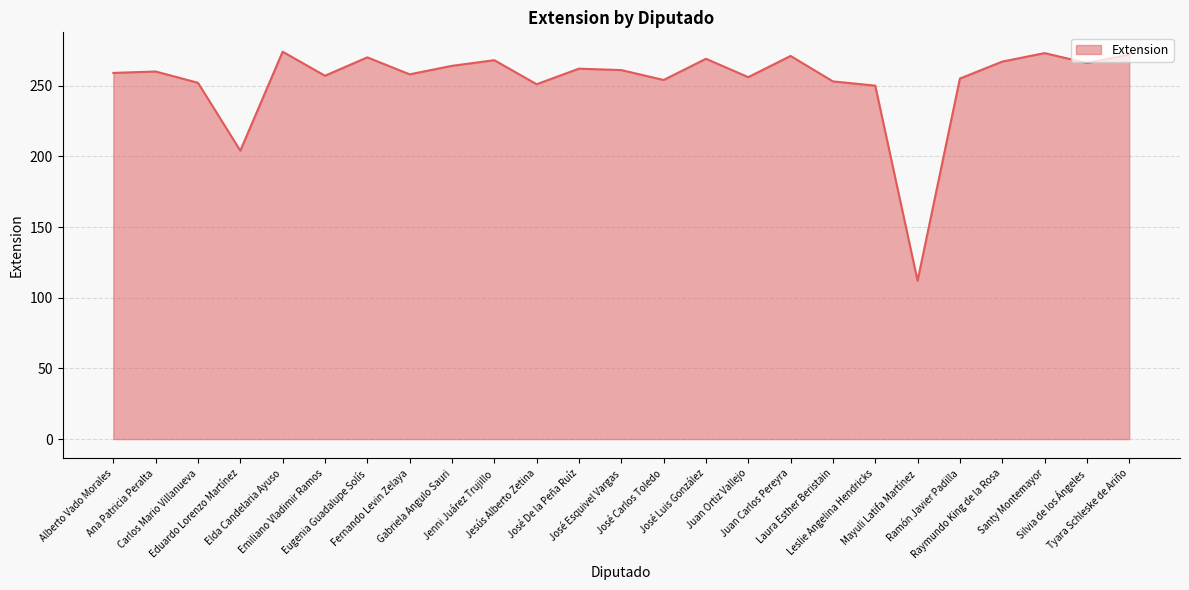

What is the maximum value shown in the chart?

274